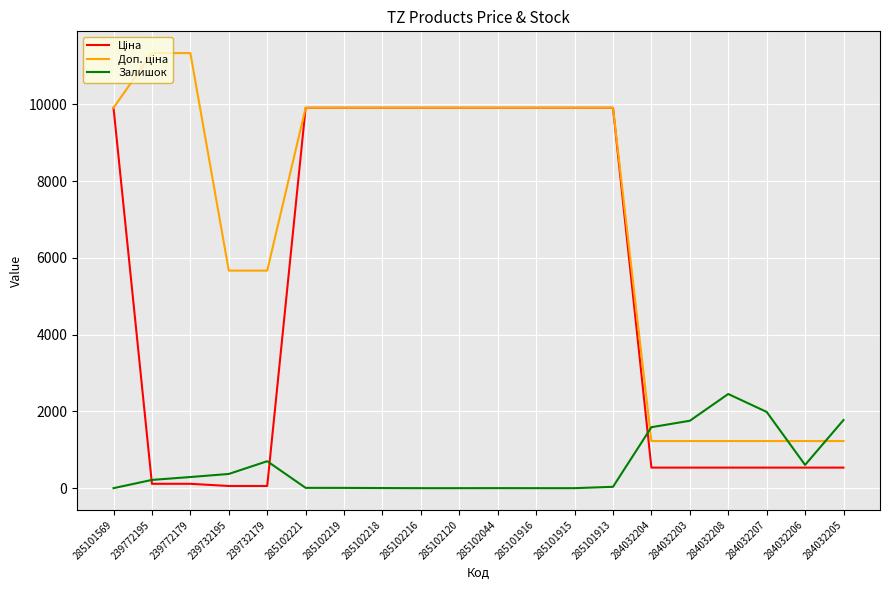

What is the greatest value displayed?

11334.0